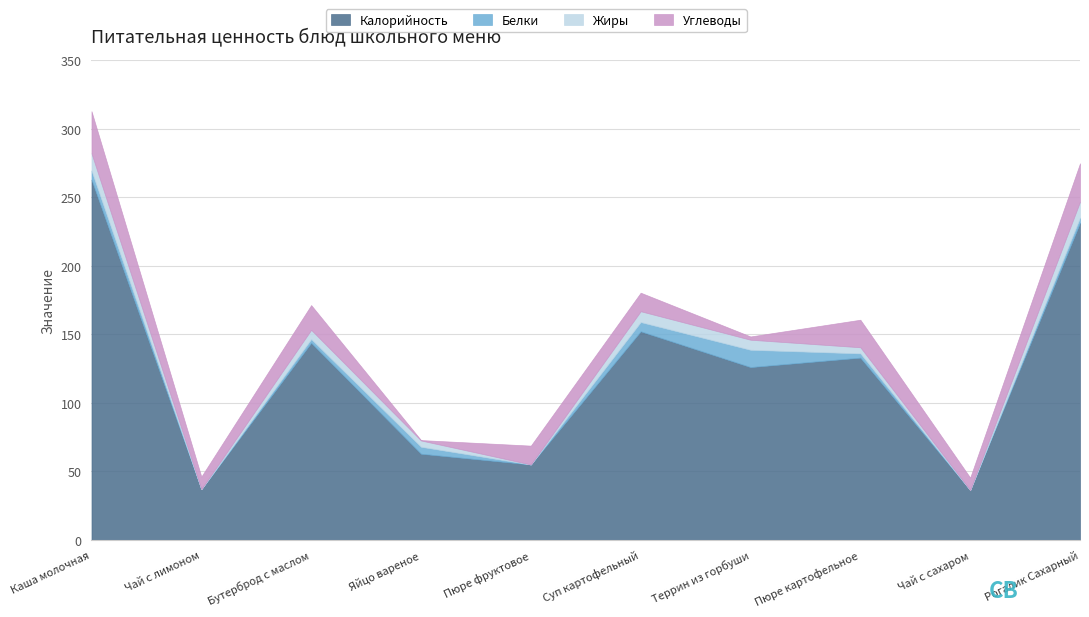

In Калорийность, how many points are higher than both neighbors (excluding endpoints)?

3